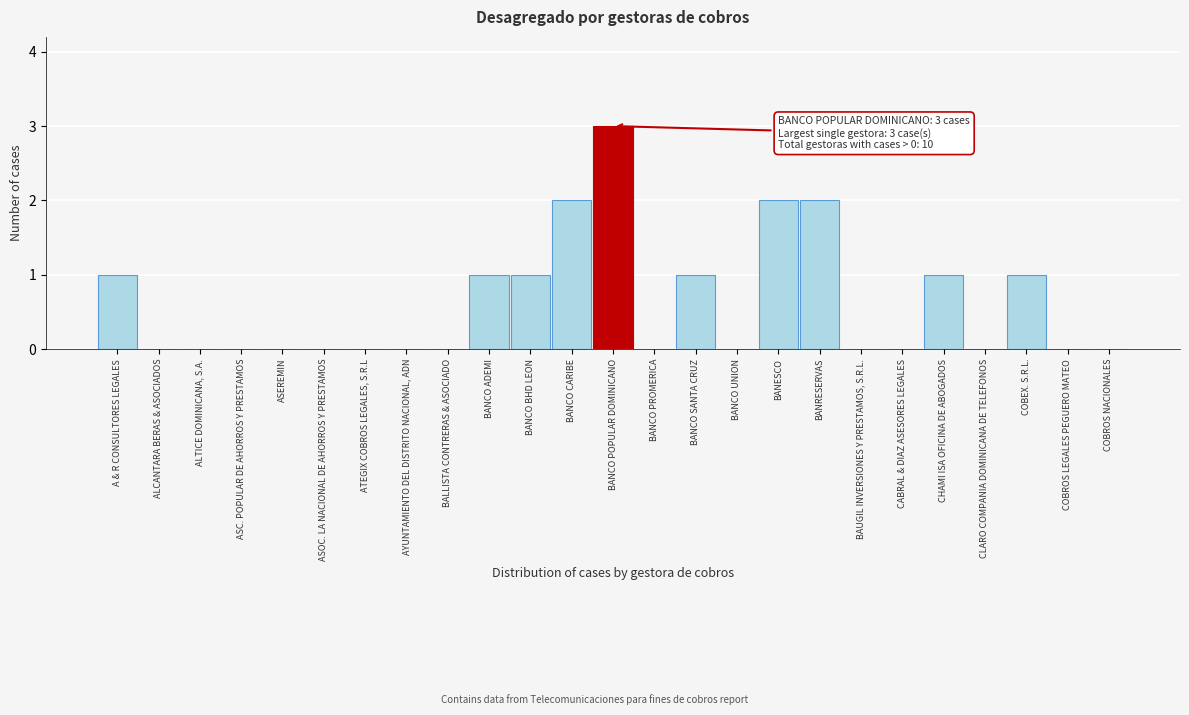

Reading right to left, list all the values displayed in this chart.

COBROS NACIONALES=0	COBROS LEGALES PEGUERO MATEO=0	COBEX. S.R.L.=1	CLARO COMPANIA DOMINICANA DE TELEFONOS=0	CHAMI ISA OFICINA DE ABOGADOS=1	CABRAL & DIAZ ASESORES LEGALES=0	BAUGIL INVERSIONES Y PRESTAMOS, S.R.L.=0	BANRESERVAS=2	BANESCO=2	BANCO UNION=0	BANCO SANTA CRUZ=1	BANCO PROMERICA=0	BANCO POPULAR DOMINICANO=3	BANCO CARIBE=2	BANCO BHD LEON=1	BANCO ADEMI=1	BALLISTA CONTRERAS & ASOCIADO=0	AYUNTAMIENTO DEL DISTRITO NACIONAL, ADN=0	ATEGIX COBROS LEGALES, S.R.L=0	ASOC. LA NACIONAL DE AHORROS Y PRESTAMOS=0	ASEREMIN=0	ASC. POPULAR DE AHORROS Y PRESTAMOS=0	ALTICE DOMINICANA, S.A.=0	ALCANTARA BERAS & ASOCIADOS=0	A & R CONSULTORES LEGALES=1